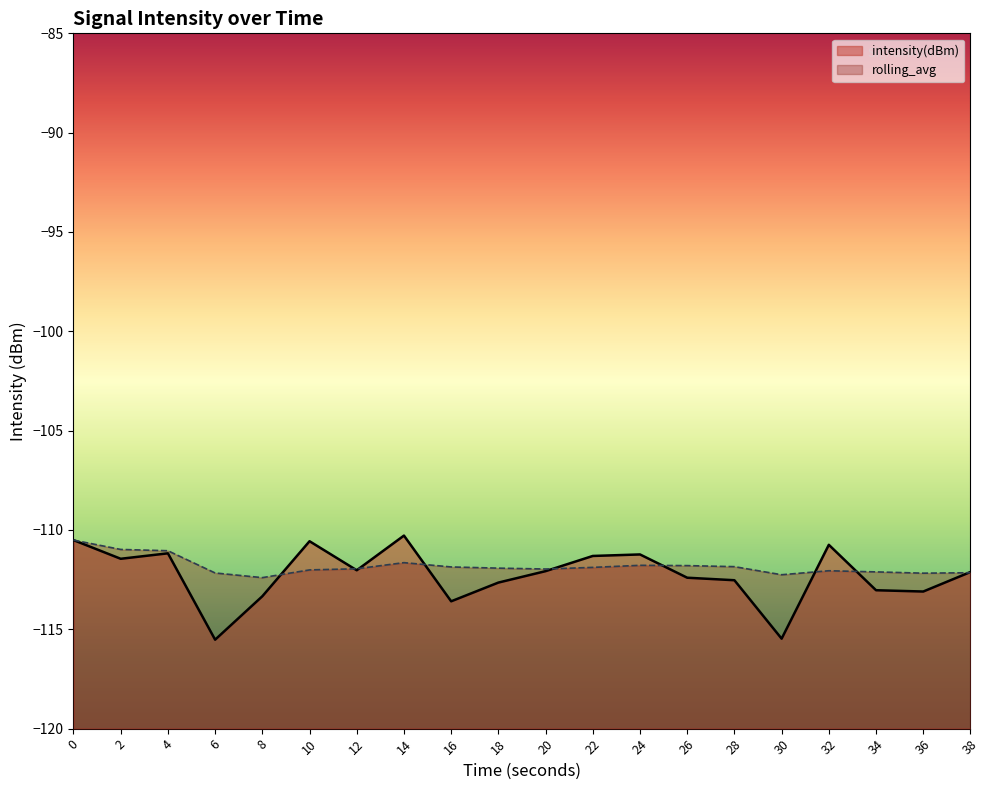

The value of intensity(dBm) at 2 is -150.4. True or false?

False